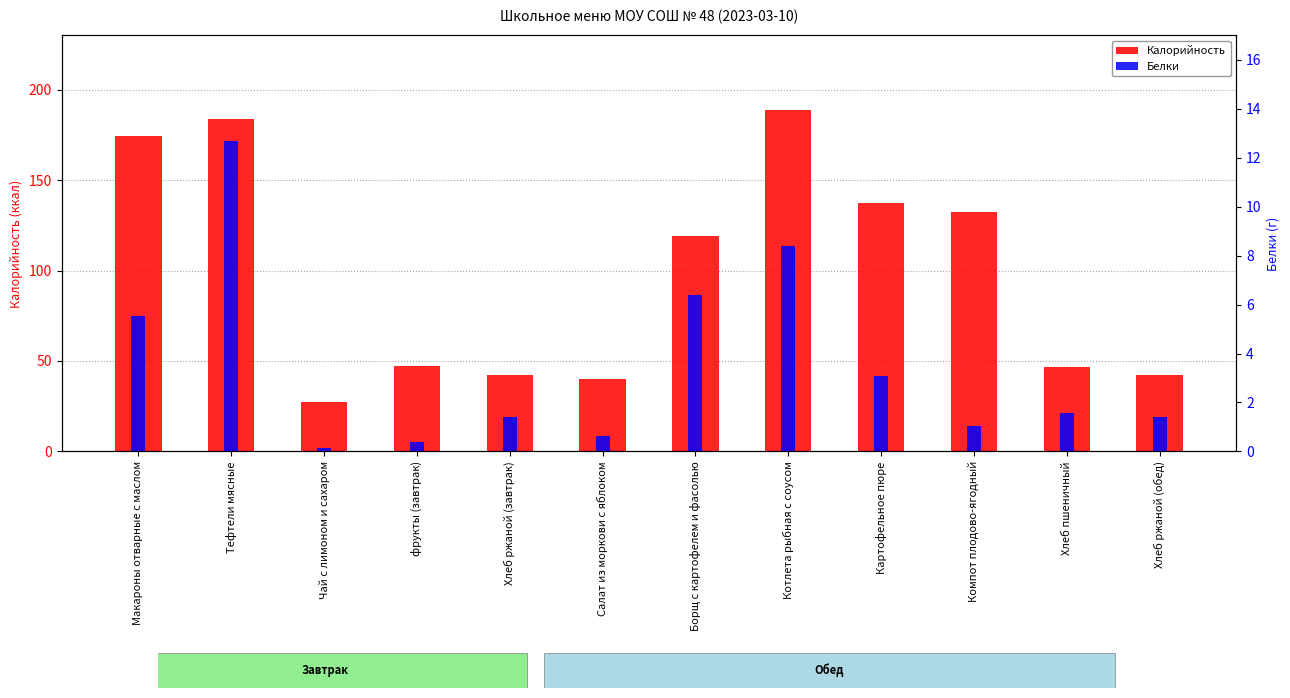

What is the smallest value displayed?

0.1